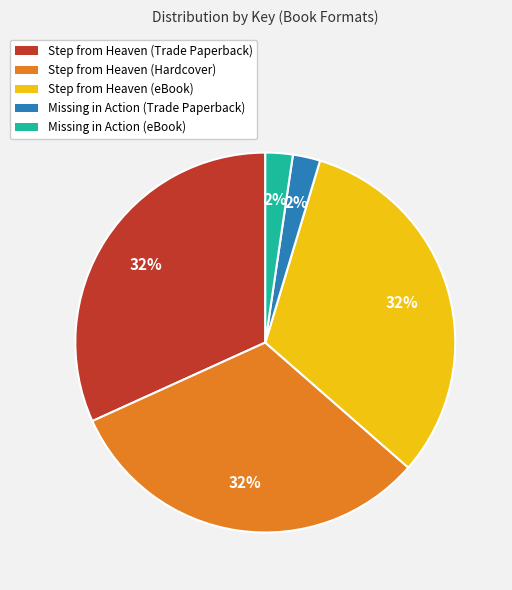

What is the ratio of the value at Step from Heaven (Trade Paperback) to the value at Step from Heaven (Hardcover)?

1.0